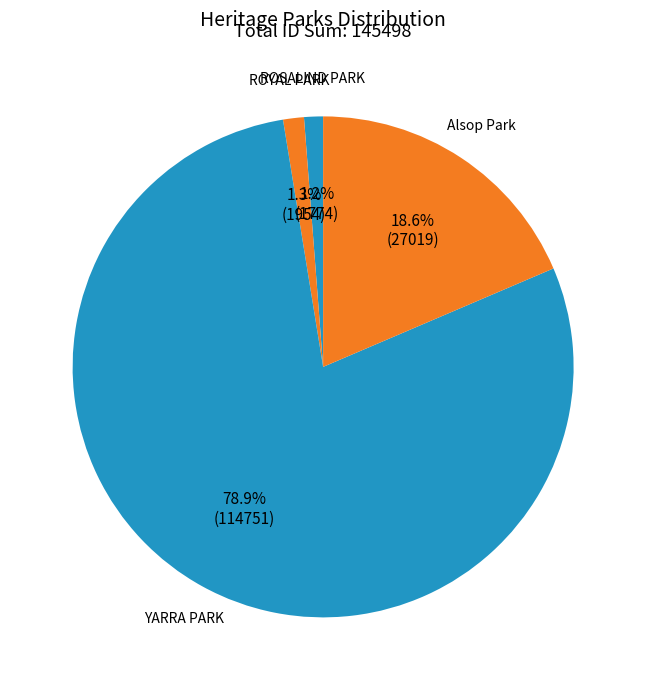

Does any single category account for the majority?

Yes